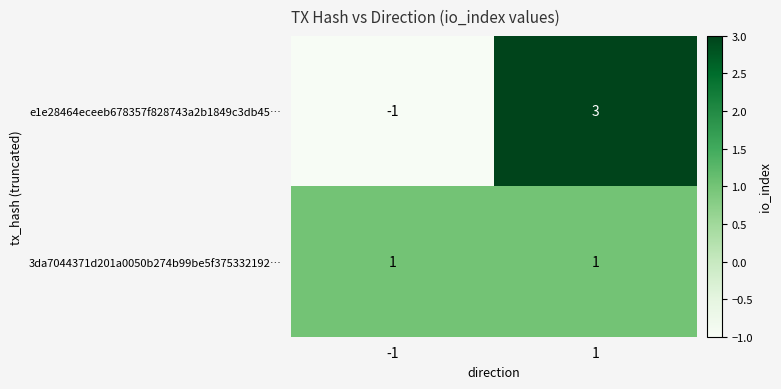

What is the smallest value displayed?

-1